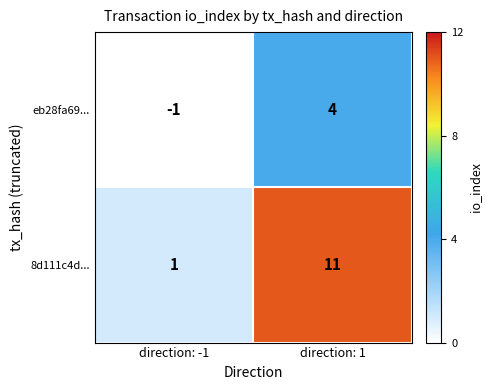

Is it true that eb28fa69... equals -1 at direction: -1?

True